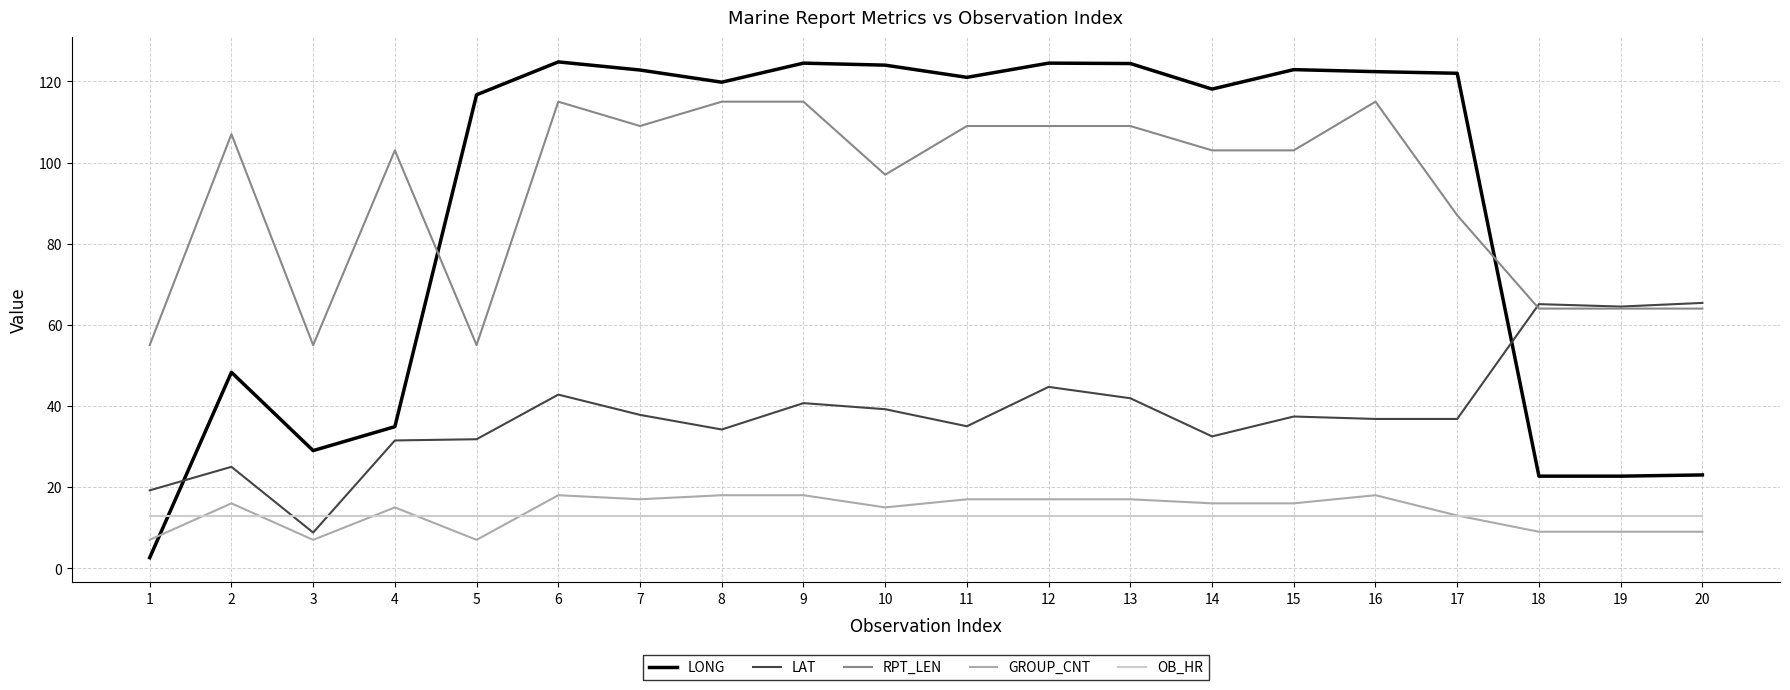

The value of LAT at 12 is 44.7. True or false?

True